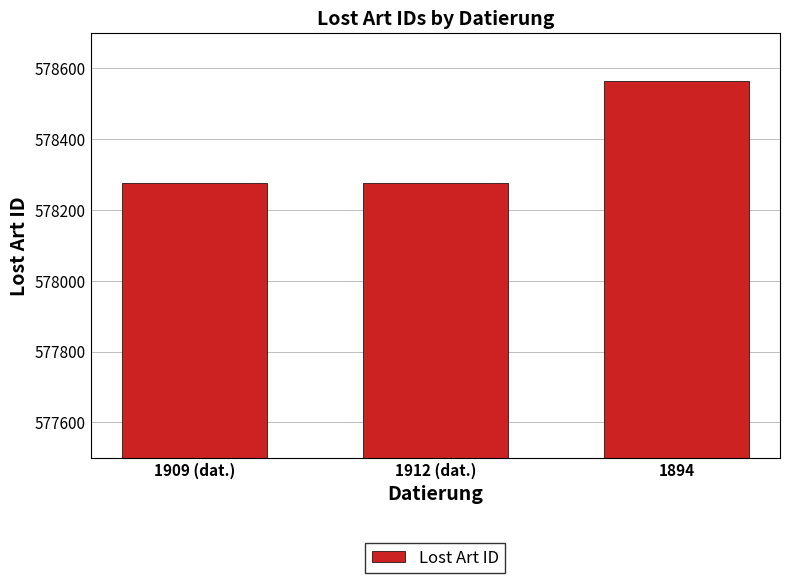

Which category has the highest value across all series?

1894